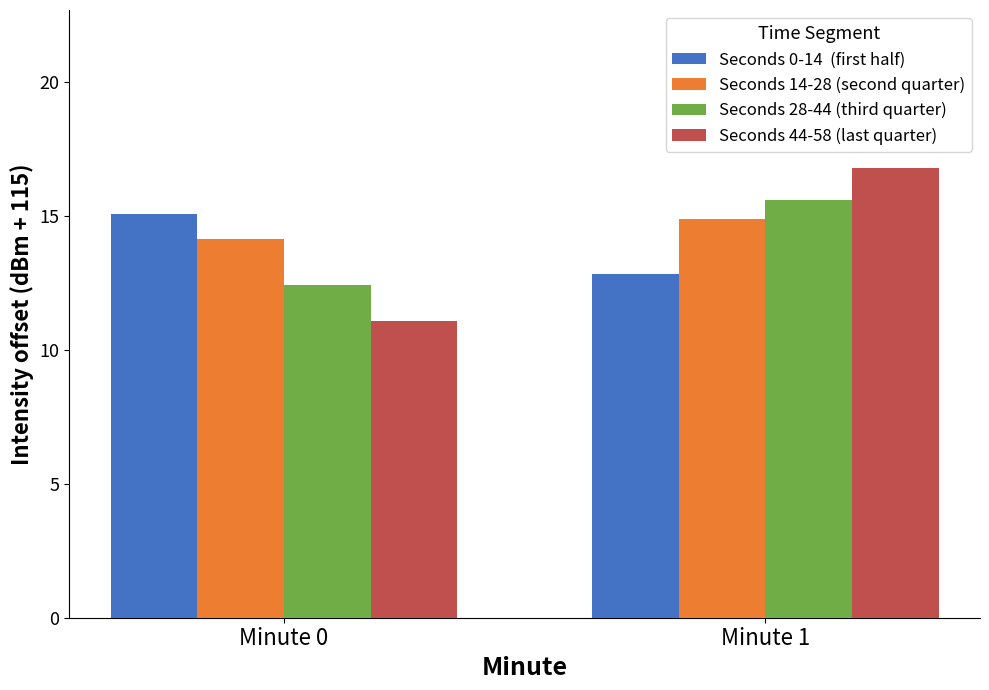

What is the difference between the highest and lowest values at Minute 1?

4.0